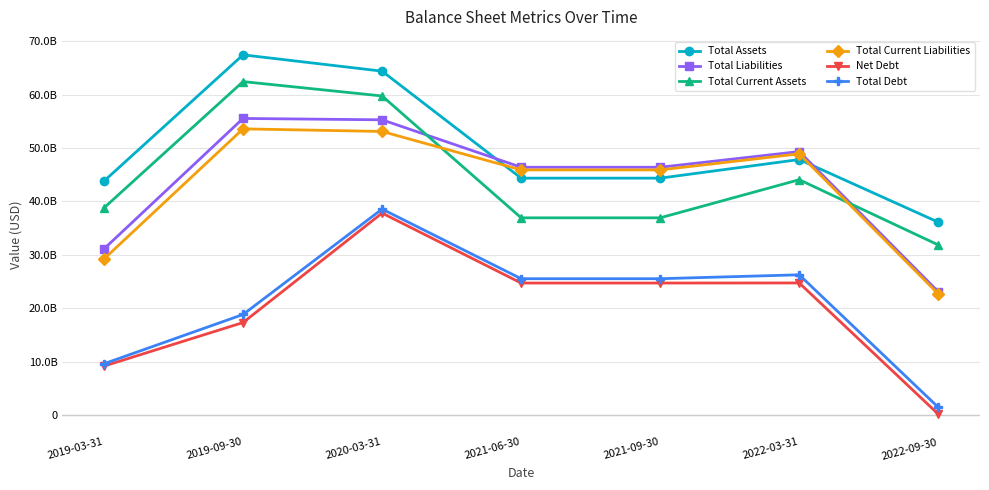

The Total Debt series shows 38560300000 at 2020-03-31. True or false?

True